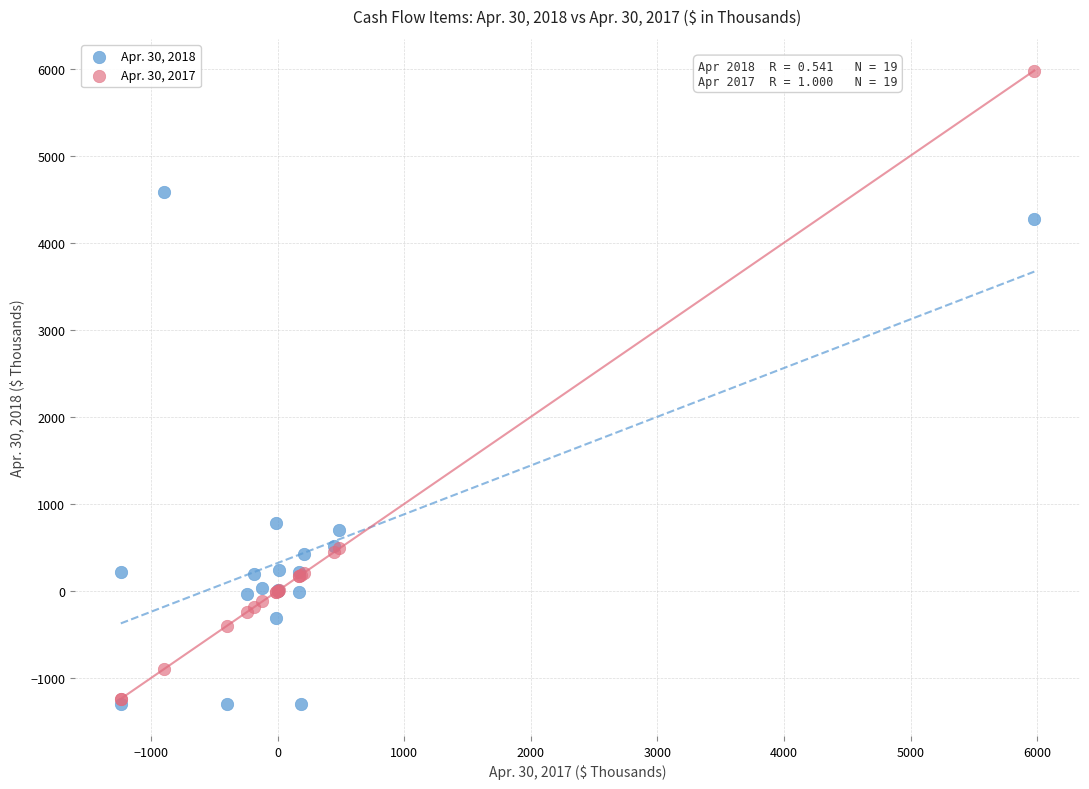

Which series contains the highest Y value?

Apr. 30, 2017